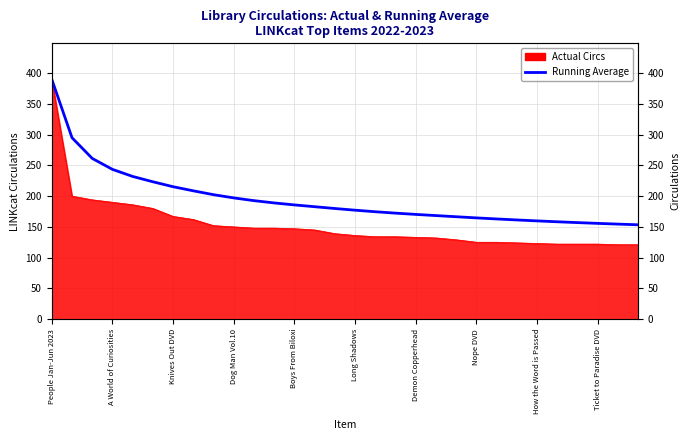

Reading right to left, extract all data points from this chart.

153.4	154.5	155.7	156.9	158.3	159.7	161.2	162.9	164.6	166.5	168.3	170.3	172.3	174.6	177.1	179.9	182.8	185.7	188.9	192.6	197.1	202.3	208.6	215.3	223.3	232.0	243.5	261.3	295.0	390.0